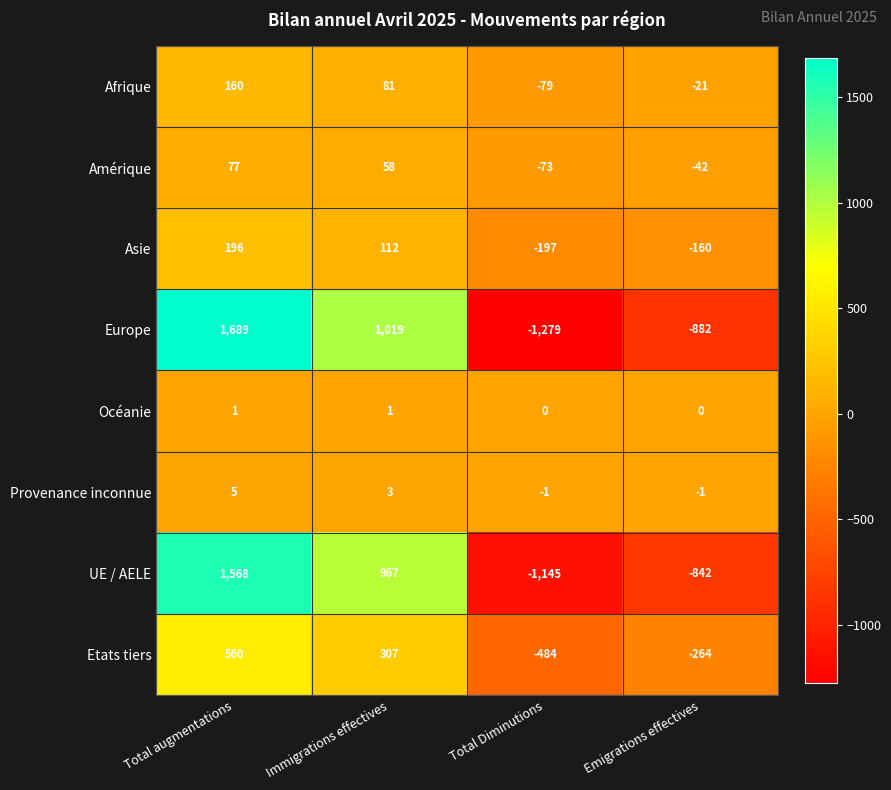

Which series changed the most between Total augmentations and Total Diminutions?

Europe